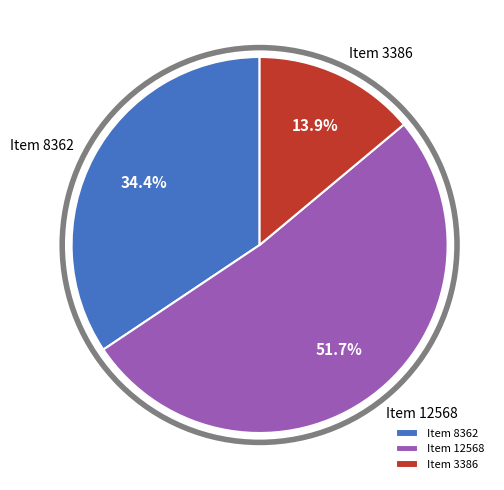

Which has a higher value, Item 12568 or Item 8362?

Item 12568